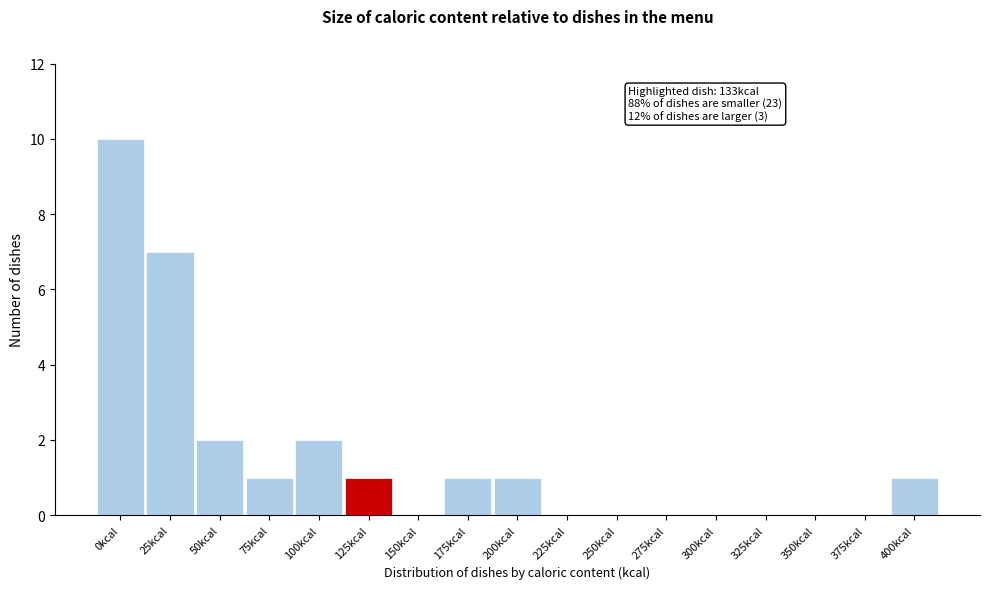

Reading right to left, extract all data points from this chart.

400kcal=1	375kcal=0	350kcal=0	325kcal=0	300kcal=0	275kcal=0	250kcal=0	225kcal=0	200kcal=1	175kcal=1	150kcal=0	125kcal=1	100kcal=2	75kcal=1	50kcal=2	25kcal=7	0kcal=10